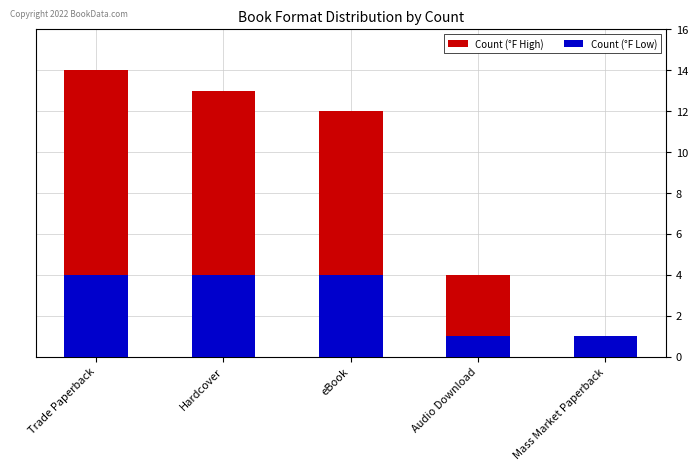

Which category has the lowest value in the Count (°F Low) series?

Audio Download